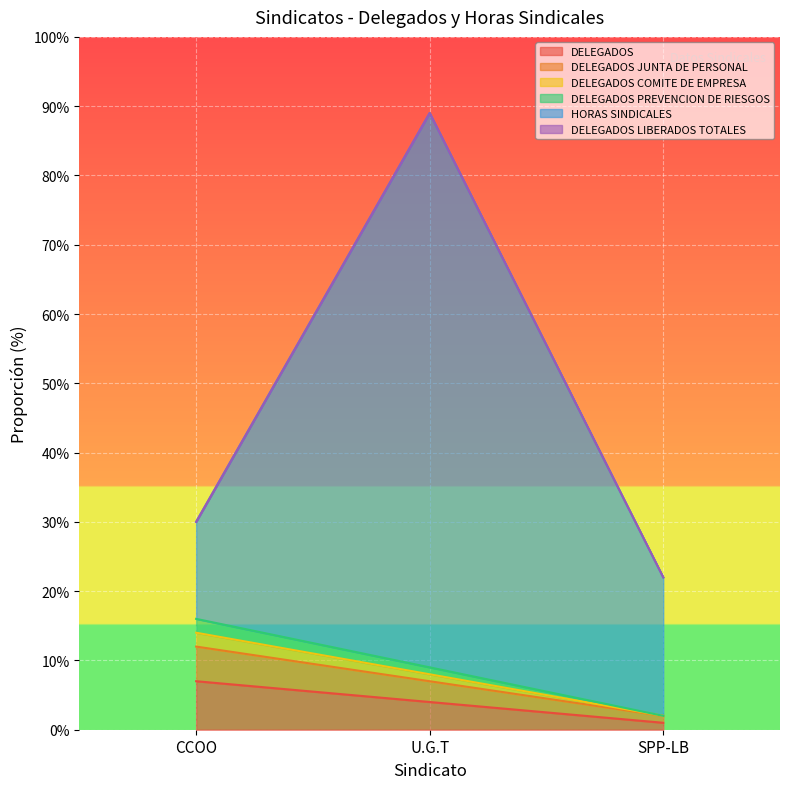

How many lines are shown in the chart?

6